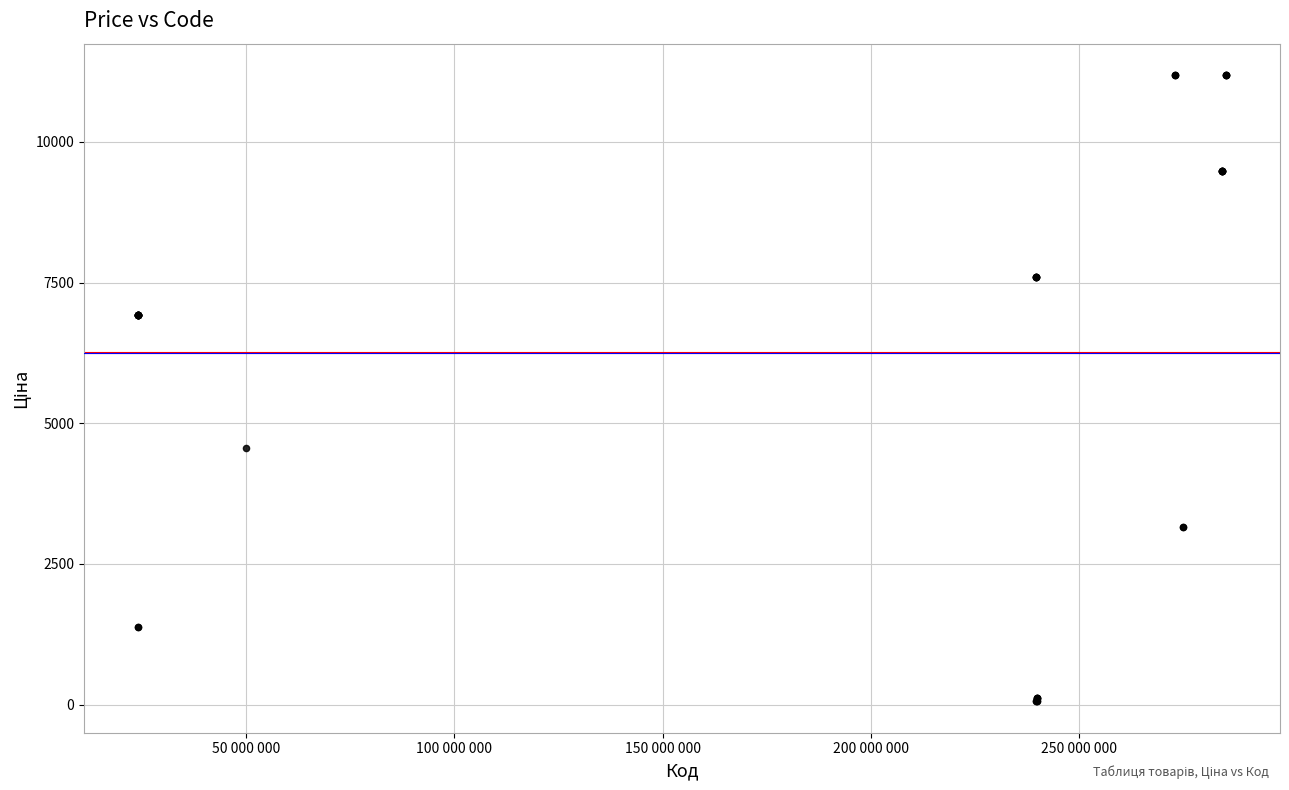

What Y value in the scatter plot is closest to 5622?

4561.9